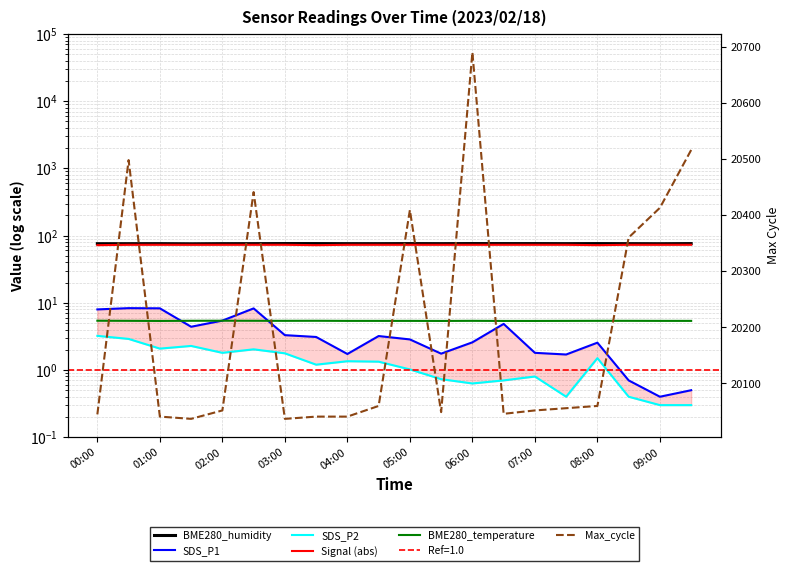

How many data points does each series have?

20